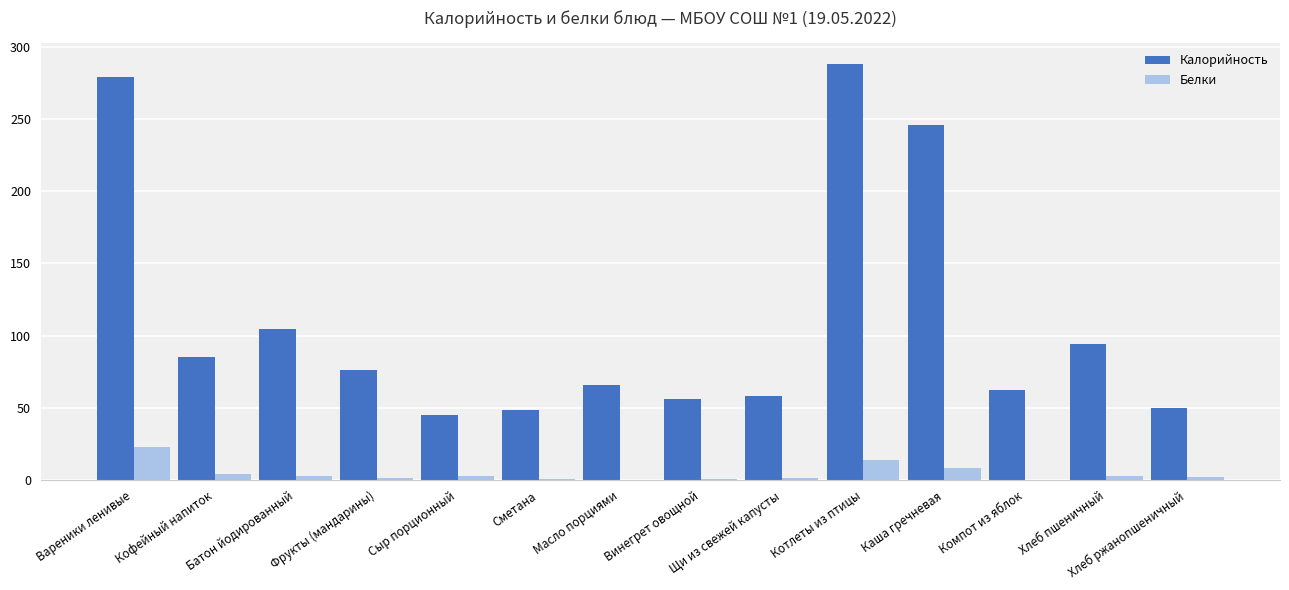

What is the sum of all Калорийность values?

1559.4